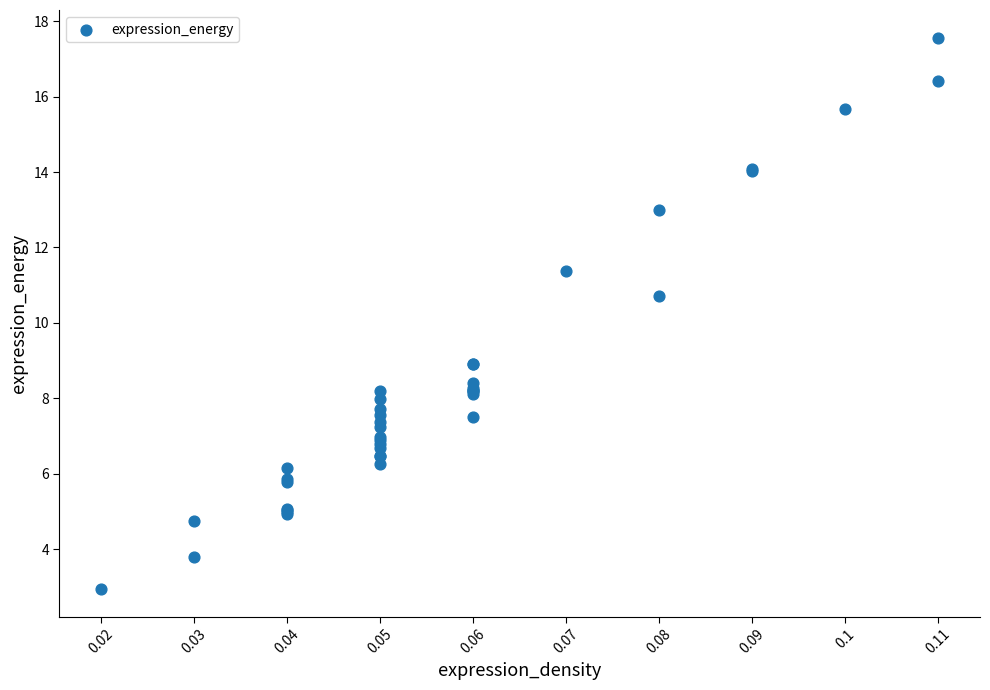

What Y value in the scatter plot is closest to 10?

10.7